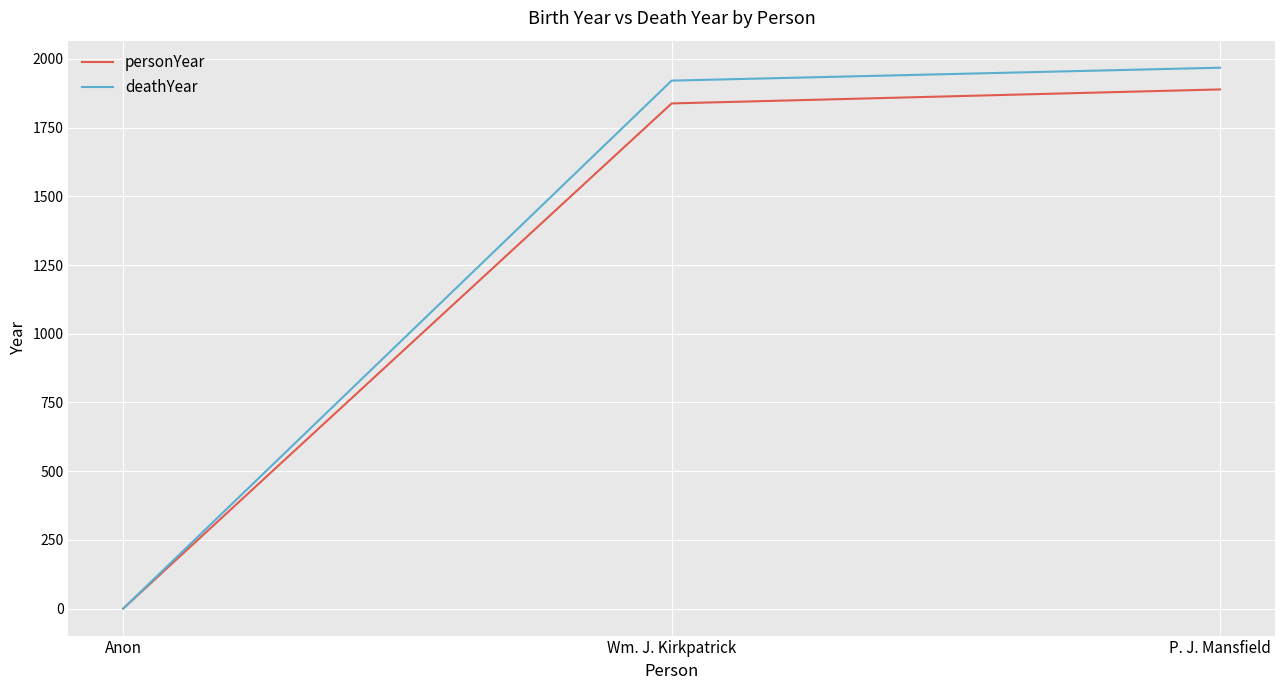

How many lines are shown in the chart?

2